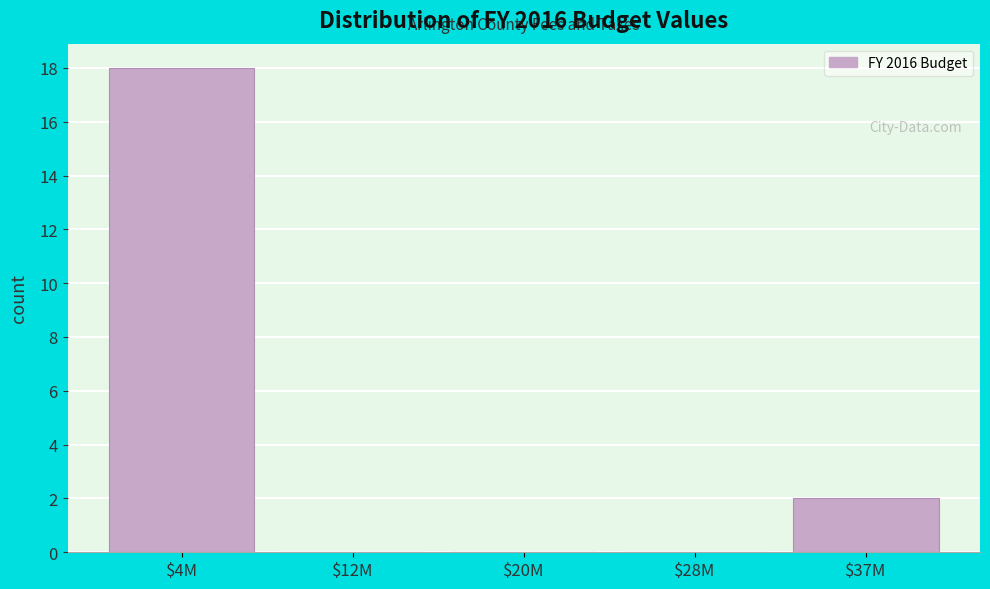

What is the approximate value at $4M, to the nearest 5?

20